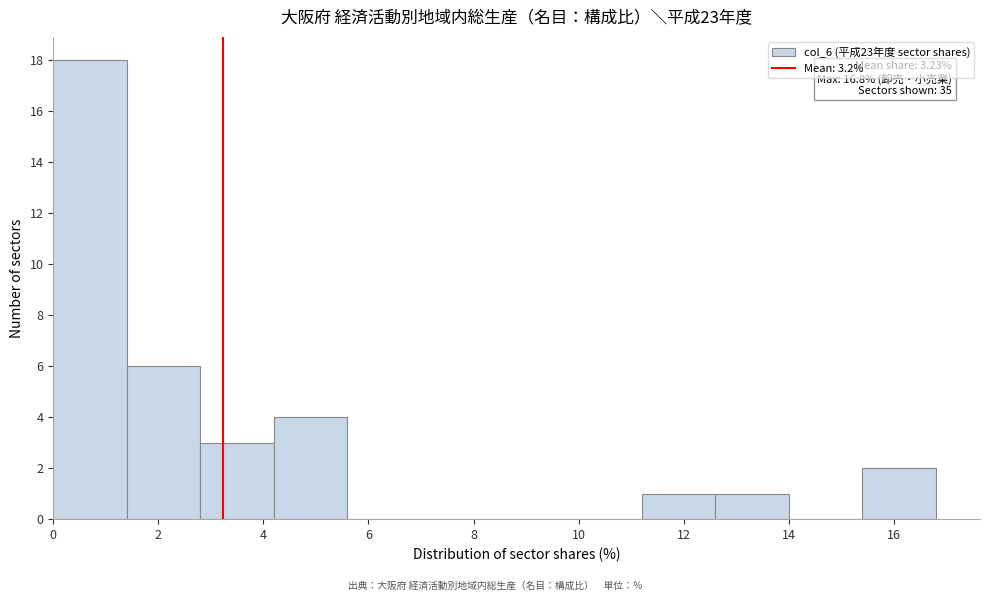

Which range on the x-axis has the tallest bar?

0.0 to 1.4